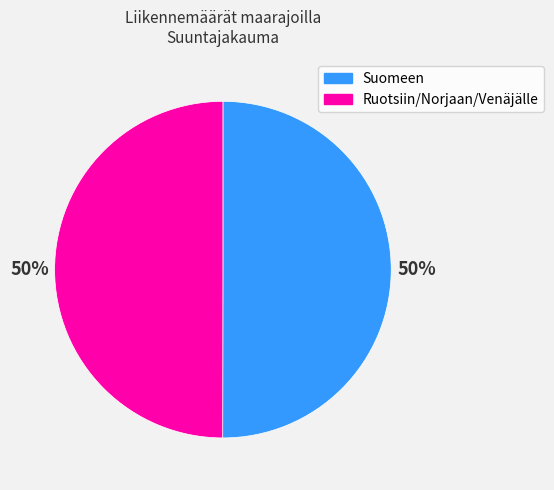

Do Suomeen and Ruotsiin/Norjaan/Venäjälle together represent more than half of the pie?

Yes